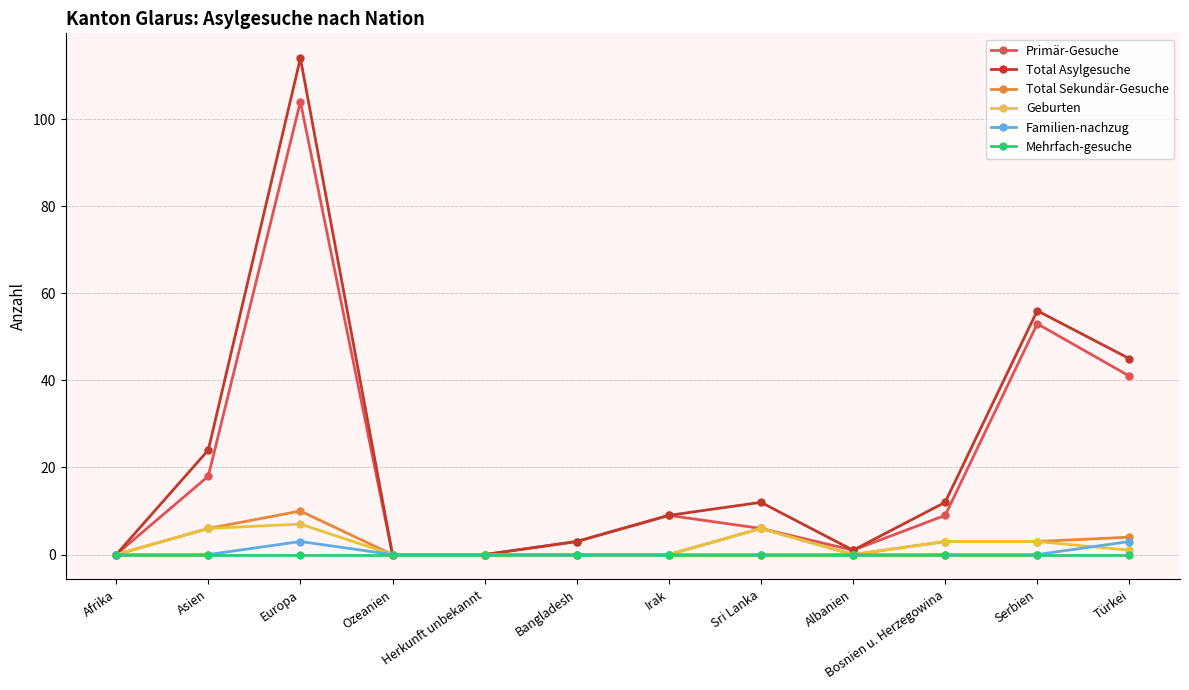

Which category has the highest value in the Total Sekundär-Gesuche series?

Europa